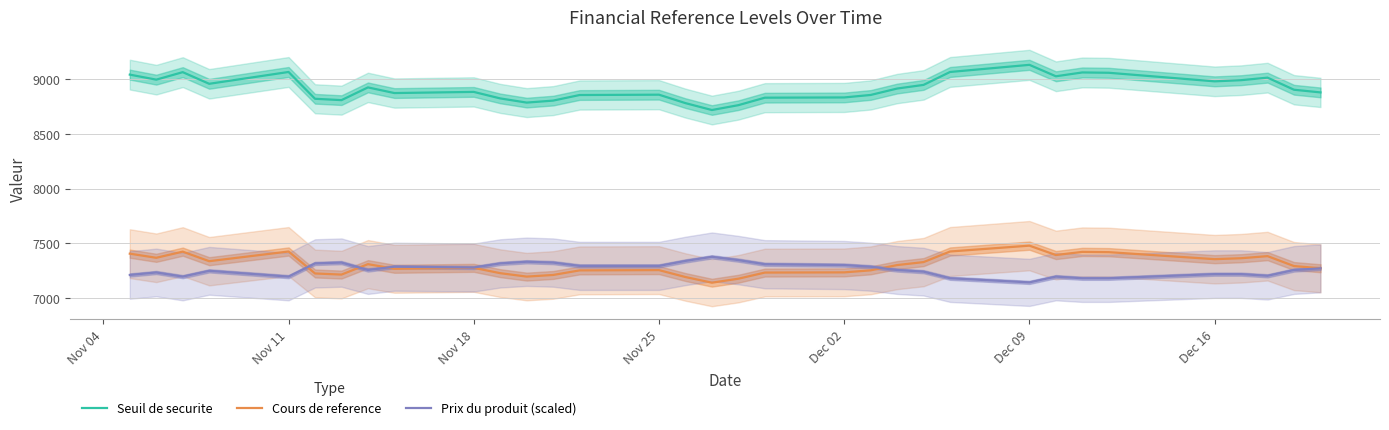

What is the lowest value of the Prix du produit (scaled) series?

7145.9